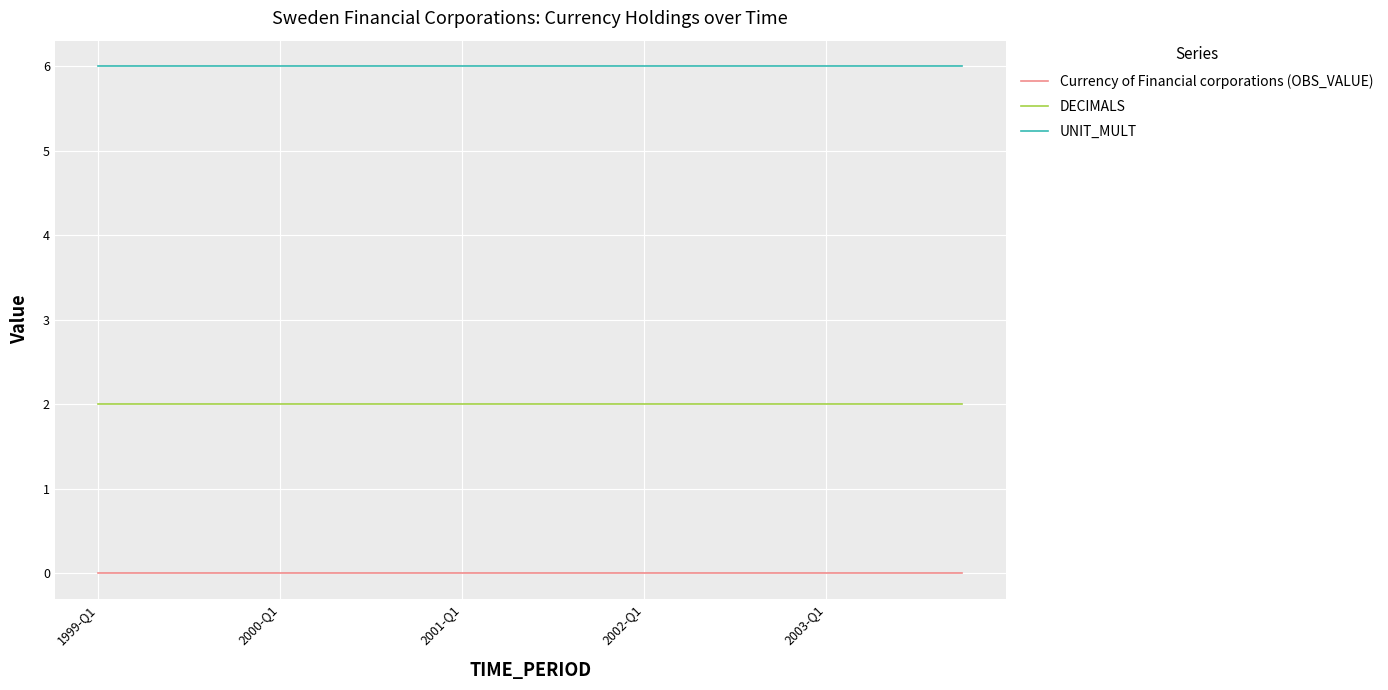

List the series in order of their overall mean, highest first.

UNIT_MULT, DECIMALS, Currency of Financial corporations (OBS_VALUE)